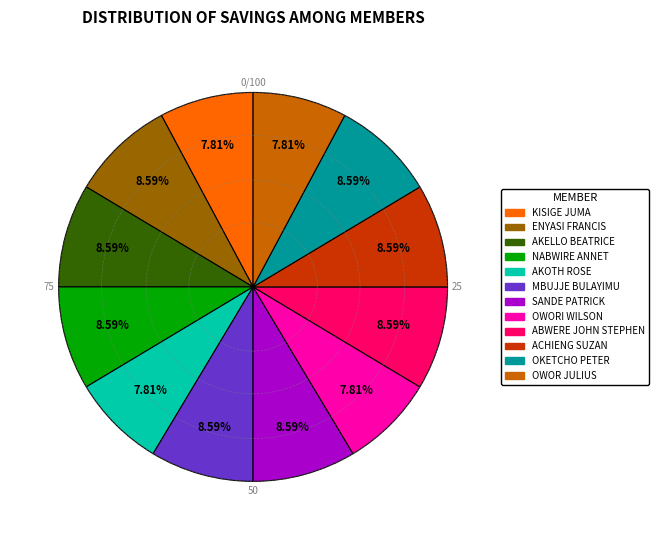

Does any single category account for the majority?

No